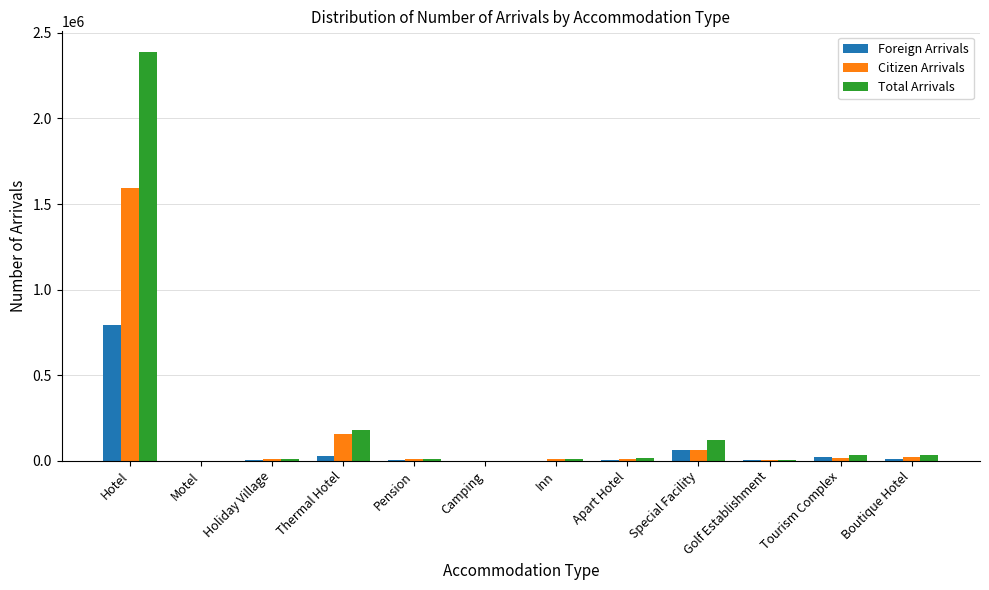

Which series changed the most between Holiday Village and Thermal Hotel?

Total Arrivals